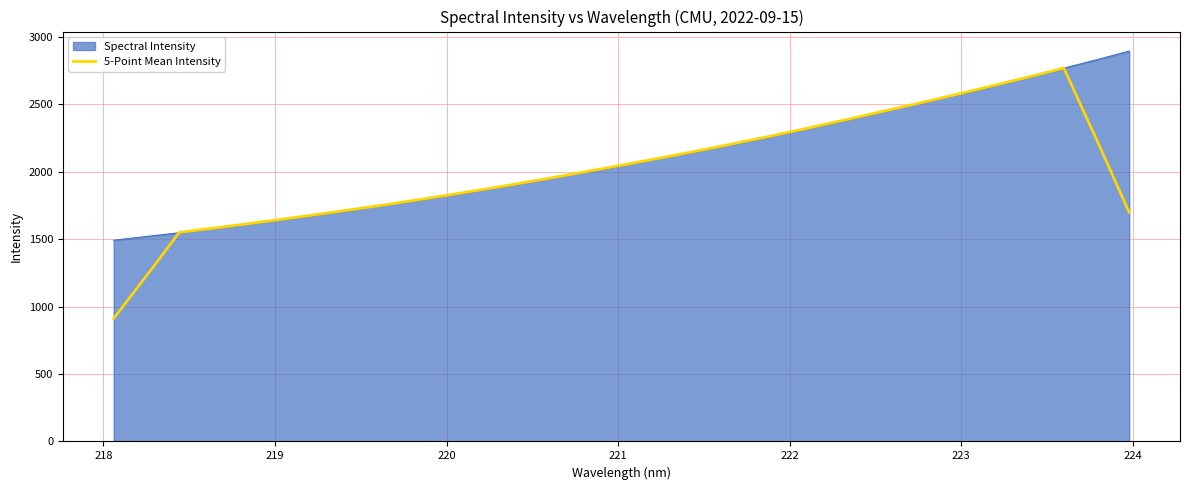

Rank the series by their maximum value, from lowest to highest.

5-Point Mean Intensity, Spectral Intensity